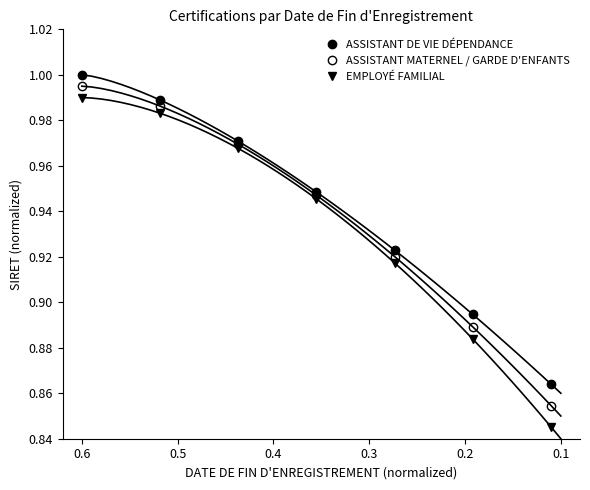

What is the value of the EMPLOYÉ FAMILIAL point at the 1st from the left?

1.0